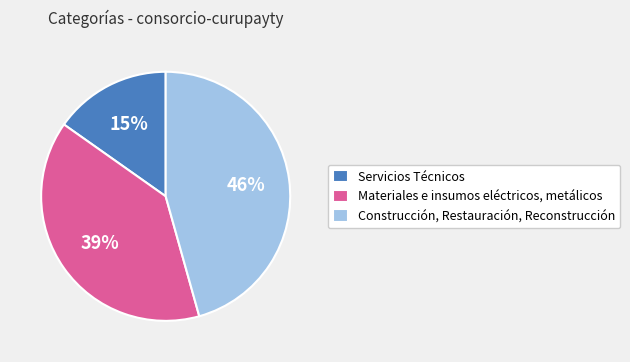

What percentage is the Materiales e insumos eléctricos, metálicos slice, to the nearest percent?

39%